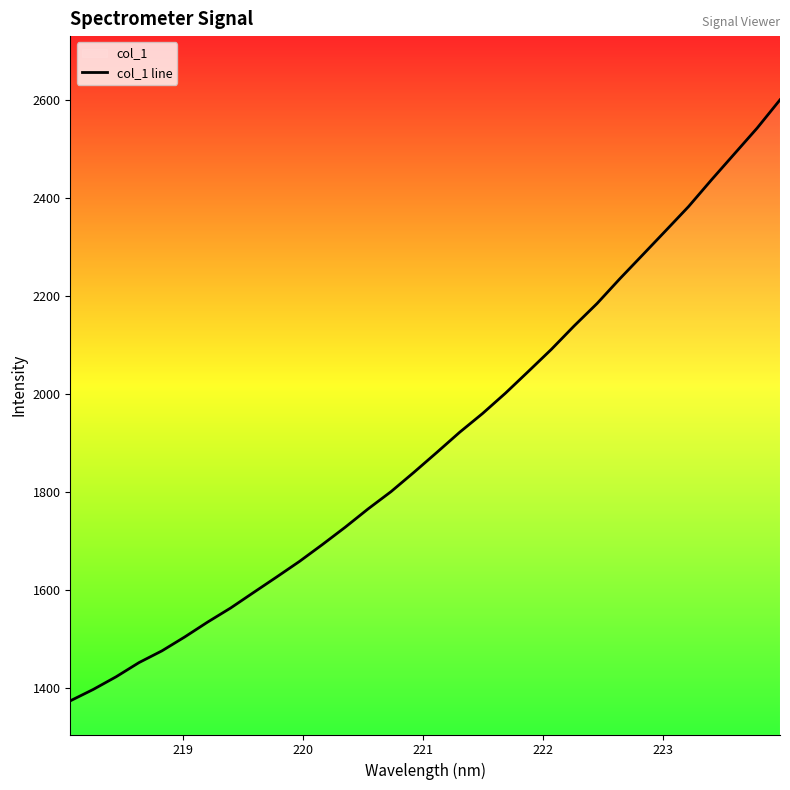

What is the average value?

1905.6